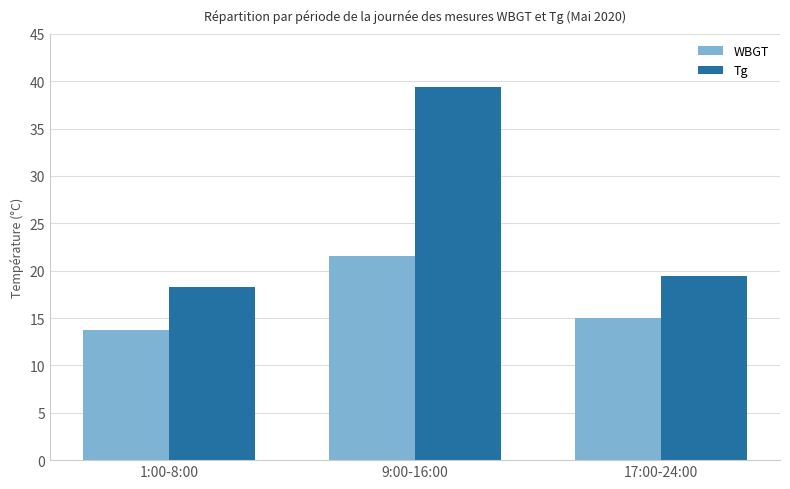

What is the spread (max minus min) of values at 9:00-16:00?

17.8